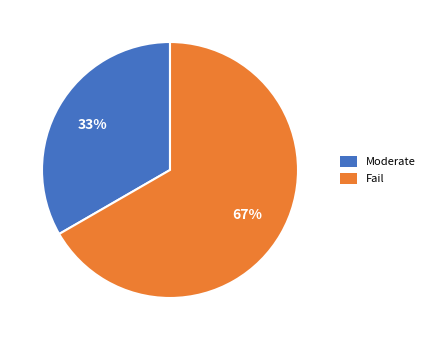

To the nearest percent, what is the combined percentage of Moderate and Fail?

100%